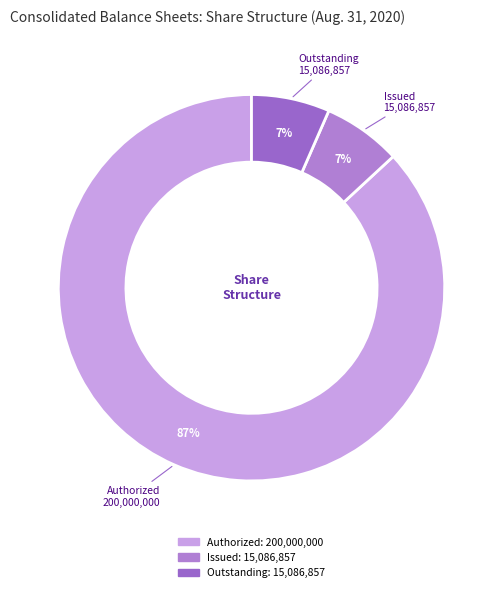

What is the largest slice in the pie chart?

Common stock, shares authorized